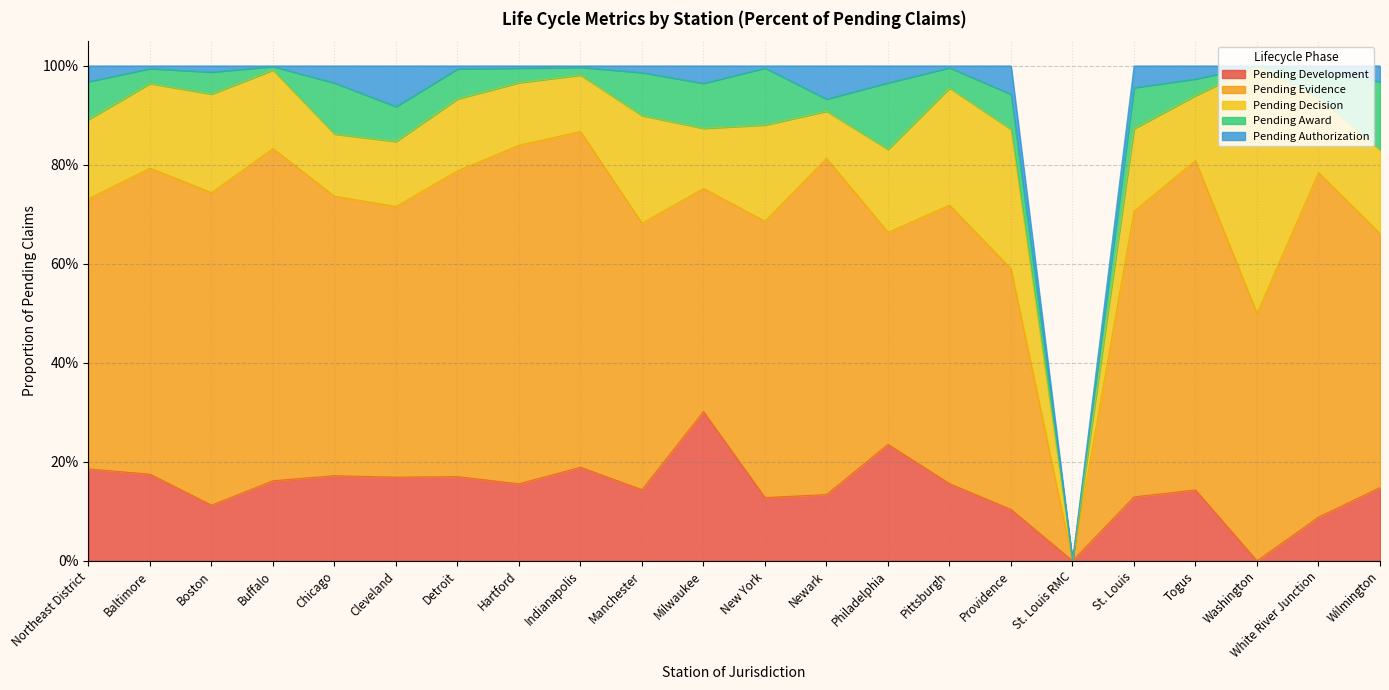

What is the total value across all series at Pittsburgh?

1.0